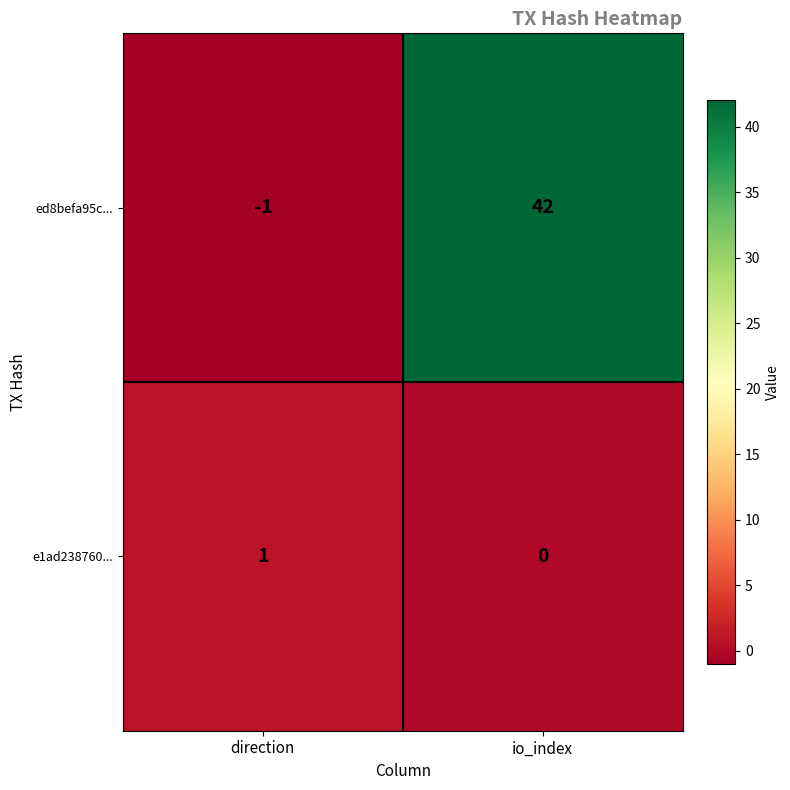

How many categories are shown in the chart?

2